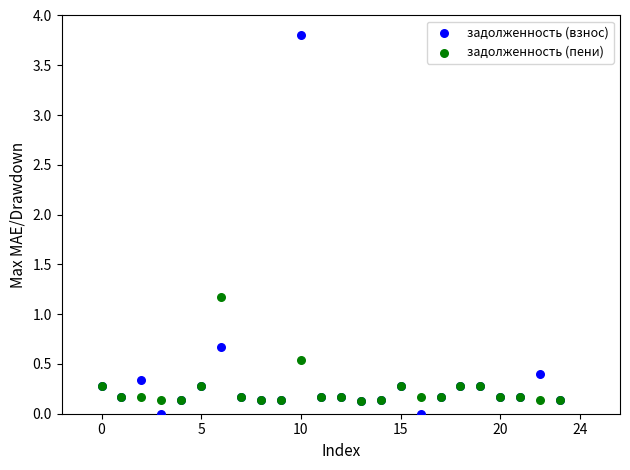

In the задолженность (взнос) series, what Y value is closest to 1?

0.7